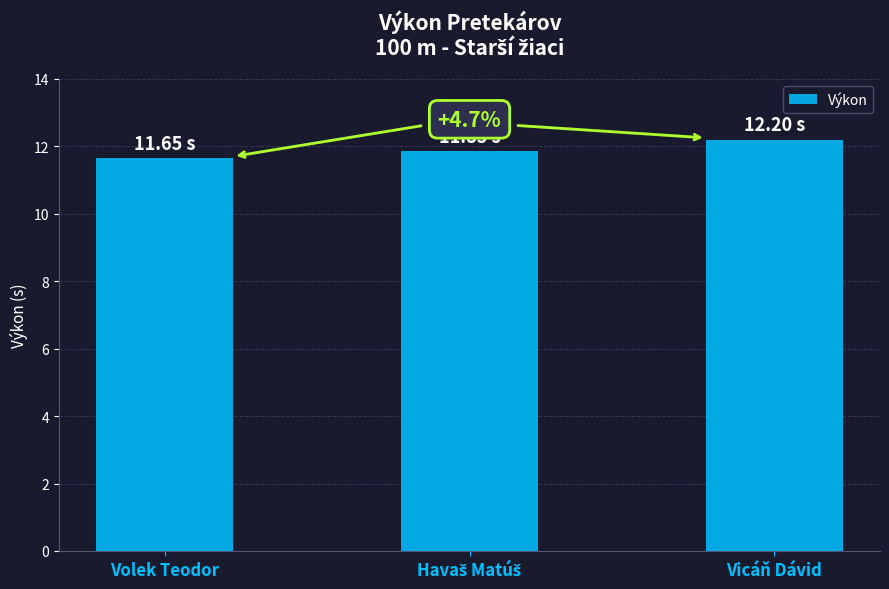

How many series are shown in this chart?

1